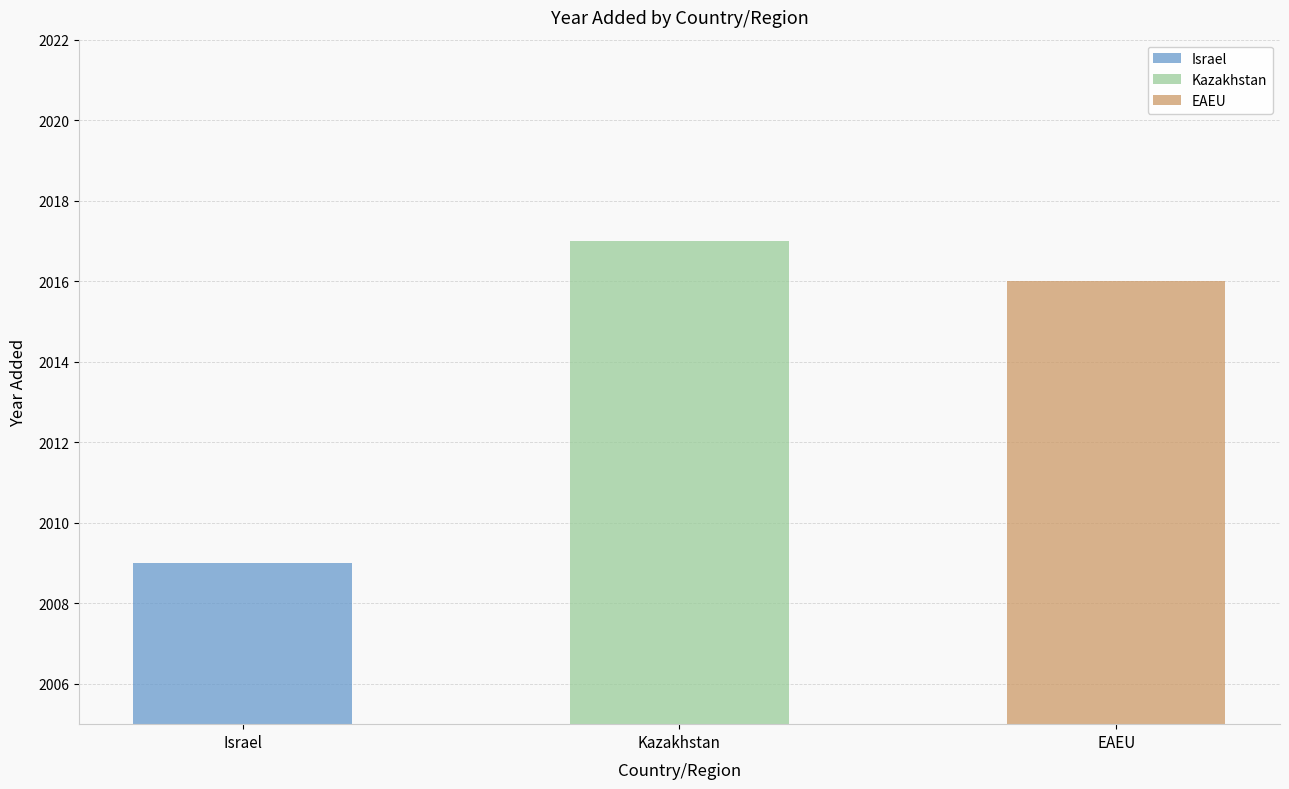

True or false: the data shows 2016 at EAEU.

True